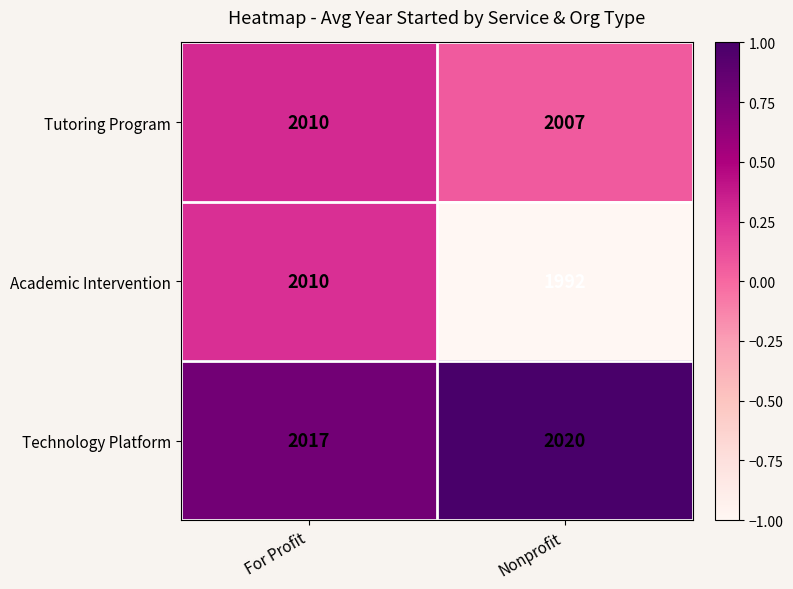

What is the smallest value displayed?

1992